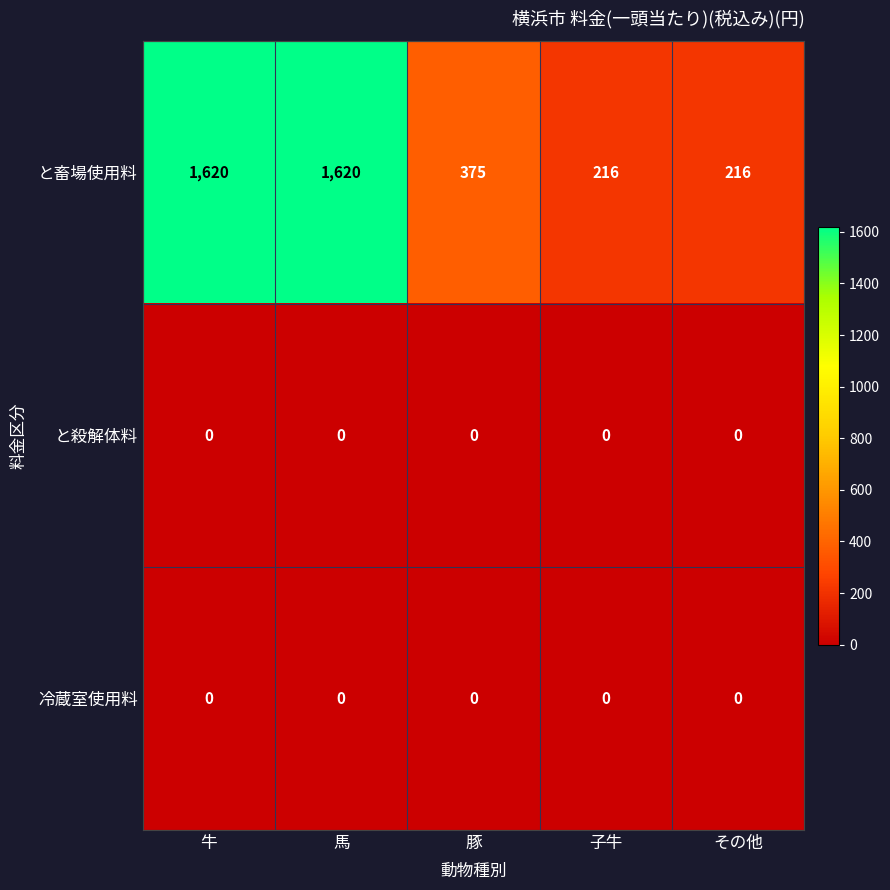

Which series changed the most between 豚 and その他?

と畜場使用料